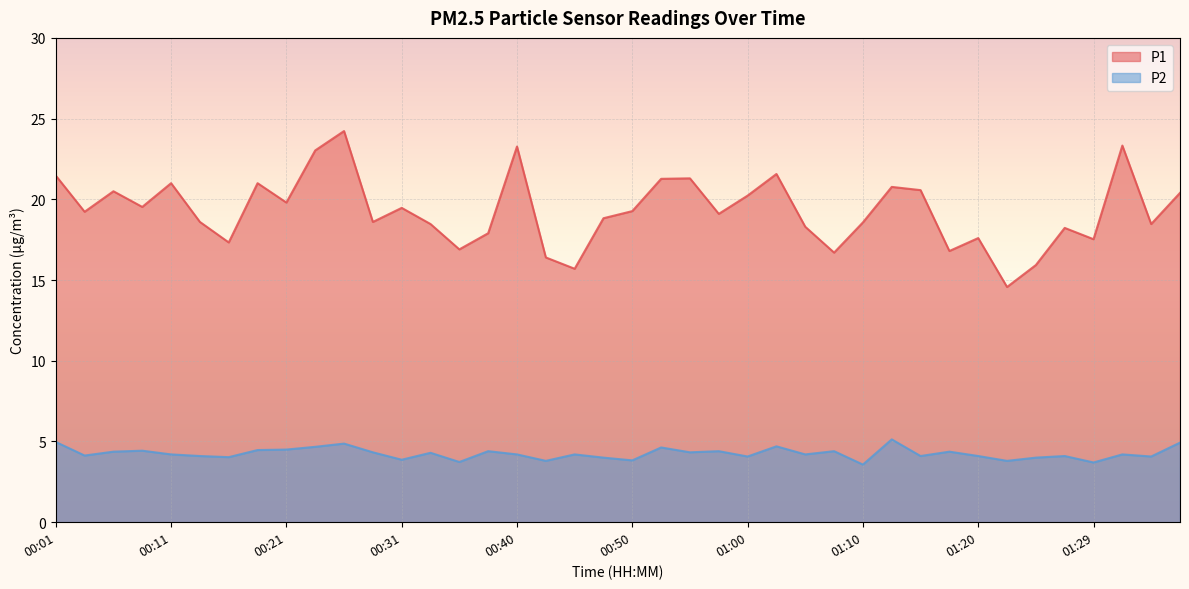

Which series has the largest total across all categories?

P1